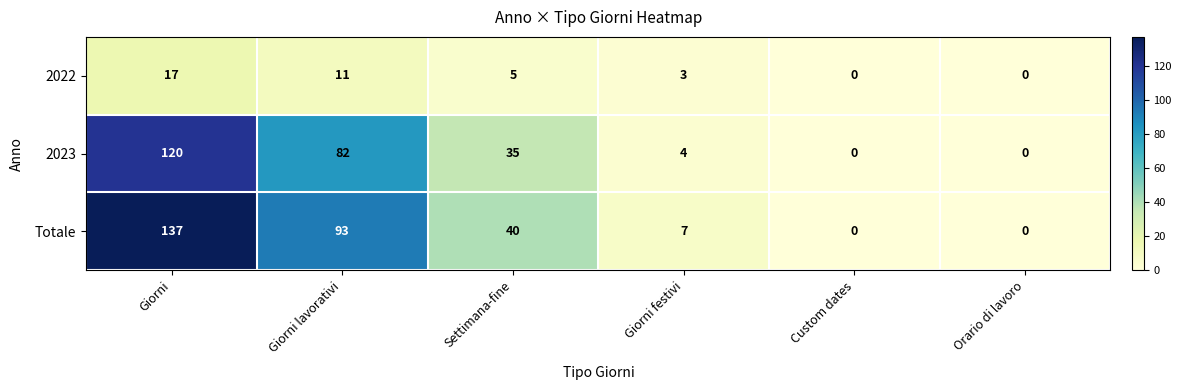

What is the average value of the 2023 series?

40